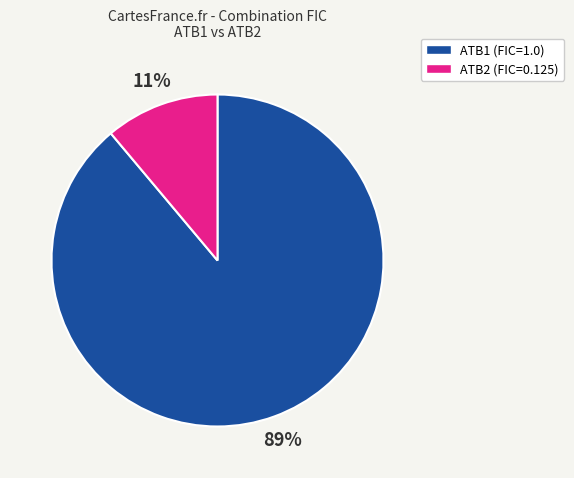

Does any single category account for the majority?

Yes